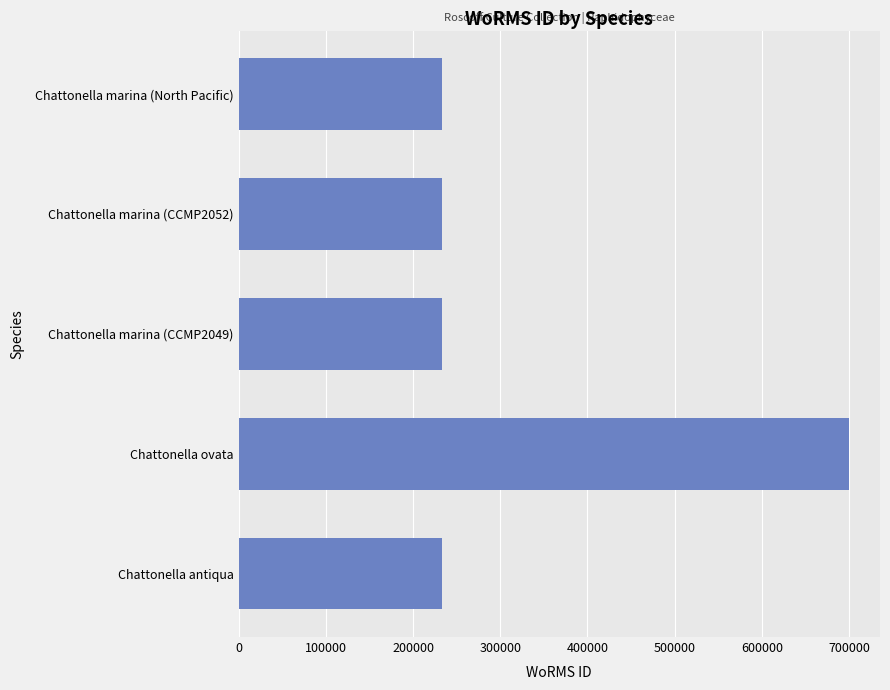

What is the ratio of the value at Chattonella antiqua to the value at Chattonella ovata?

0.3